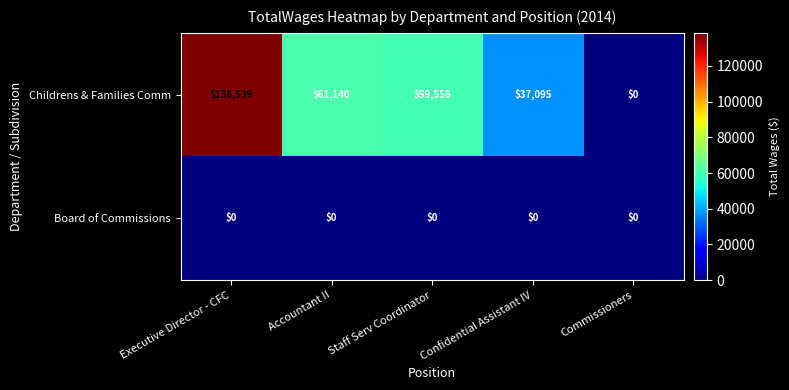

Which series changed the most between Executive Director - CFC and Confidential Assistant IV?

Childrens & Families Comm